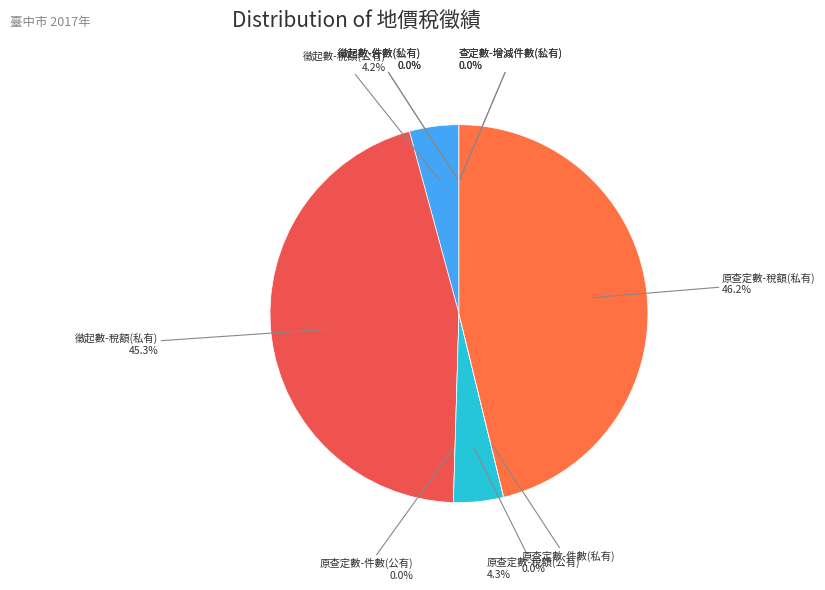

Between 徵起數-稅額(公有) and 查定數-增減件數(私有), which is larger?

徵起數-稅額(公有)